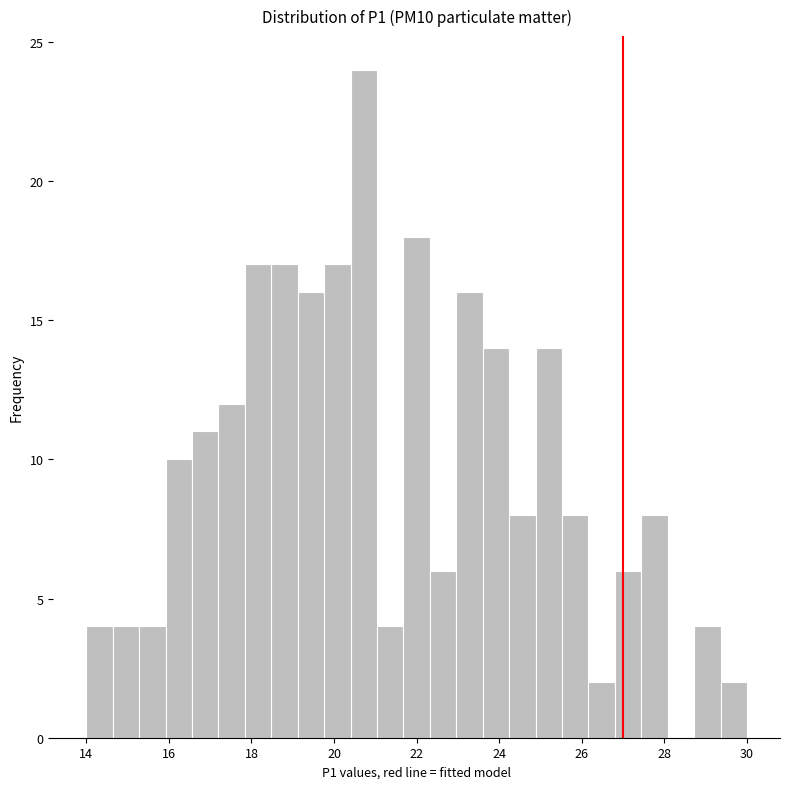

Around what value on the x-axis is the tallest bar? Give the approximate position of its centre, as read against the axis.

20.8